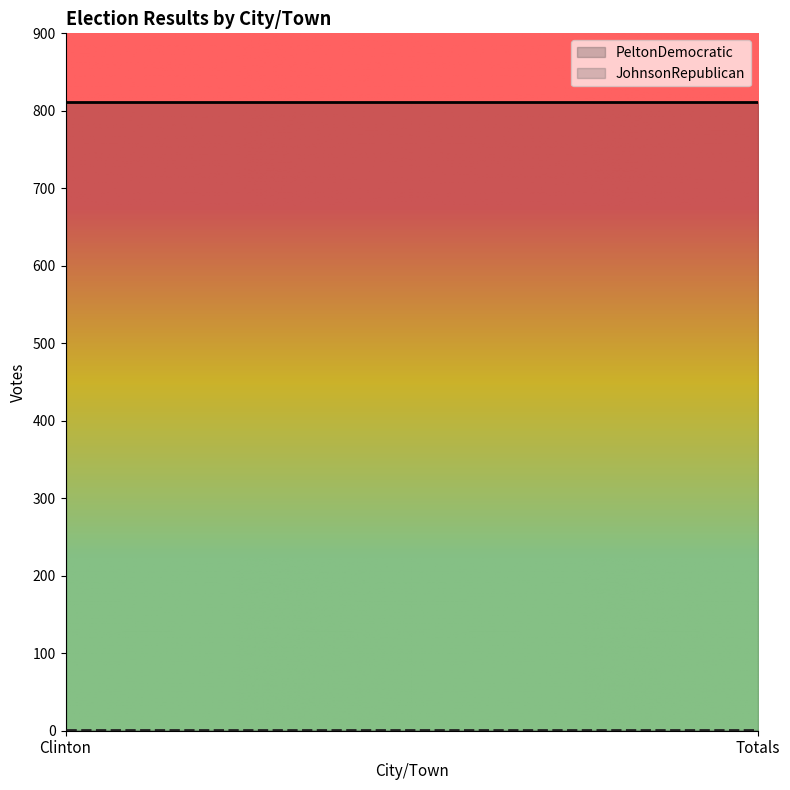

Does the chart display data point markers on the line(s)?

No